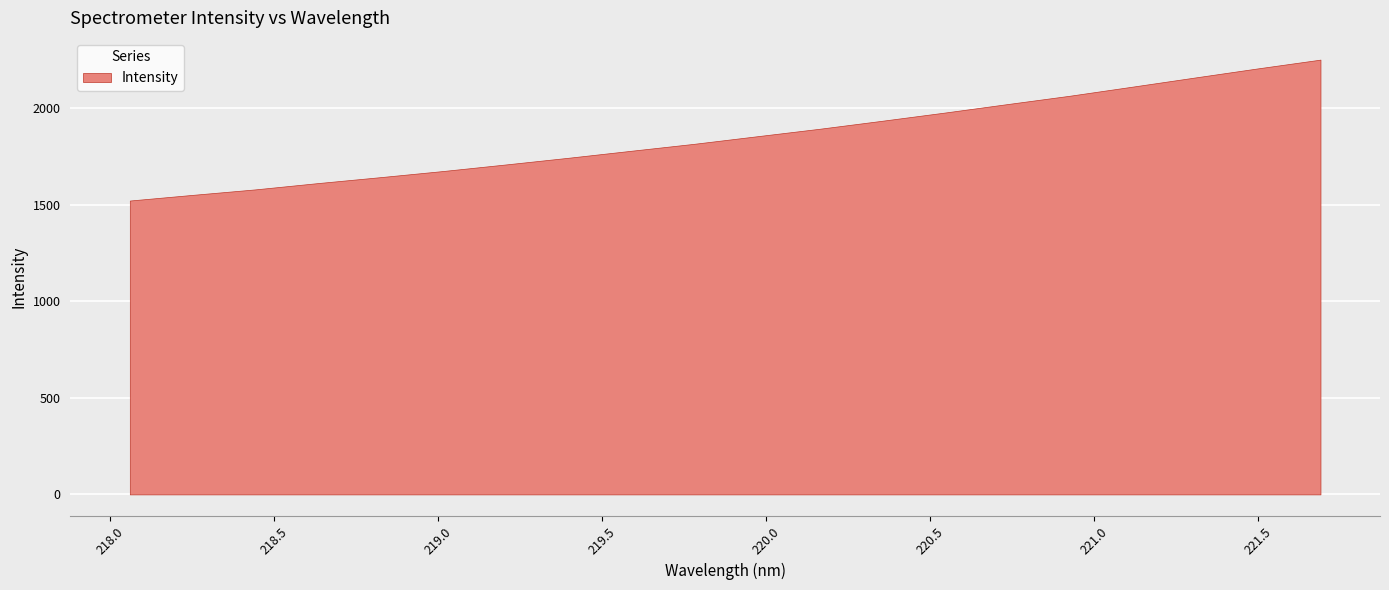

Reading left to right, what are all the values shown in this chart?

218.0596=1521.9	218.2508=1551.2	218.442=1579.6	218.6332=1612.2	218.8244=1643.1	219.0156=1674.9	219.2067=1708.9	219.3979=1743.5	219.589=1779.7	219.7801=1815.6	219.9712=1854.6	220.1623=1893.5	220.3533=1935.0	220.5444=1977.4	220.7354=2021.4	220.9264=2064.8	221.1174=2111.8	221.3083=2159.3	221.4993=2206.3	221.6902=2251.7